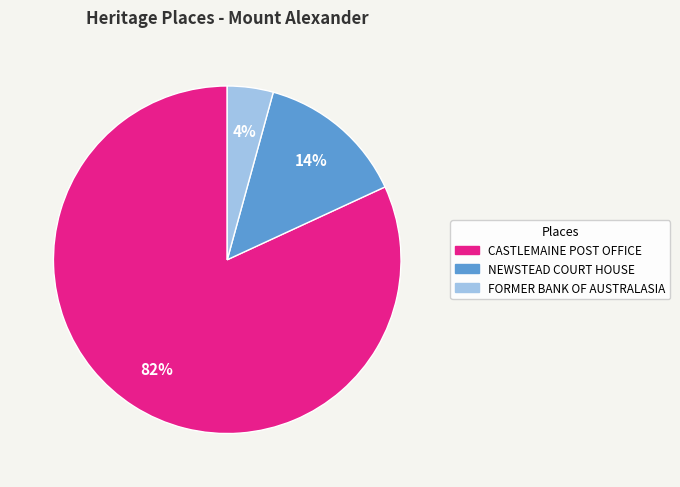

Which category has the smallest portion of the pie?

FORMER BANK OF AUSTRALASIA